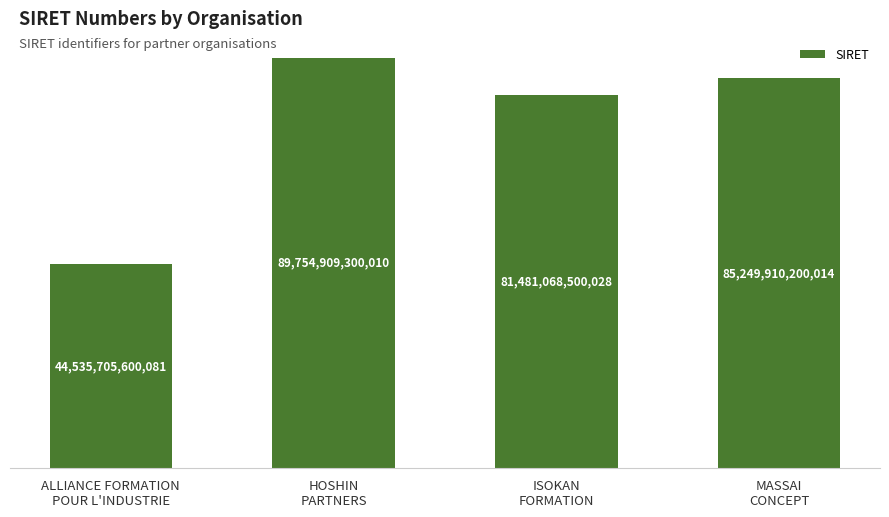

True or false: the data shows 143069261694612 at ISOKAN
FORMATION.

False